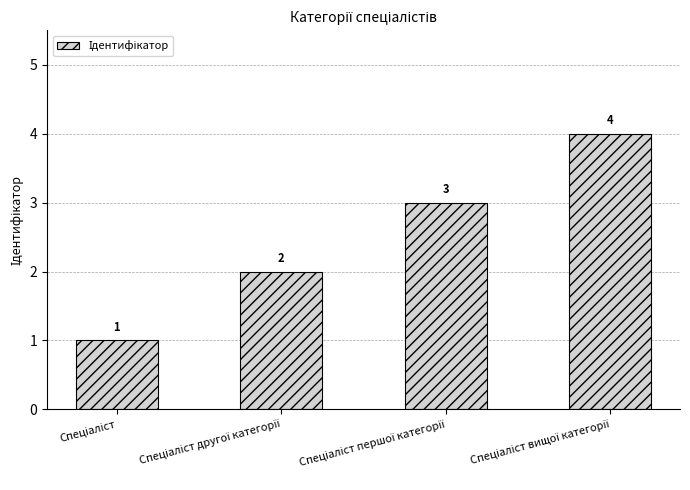

How many series are shown in this chart?

1